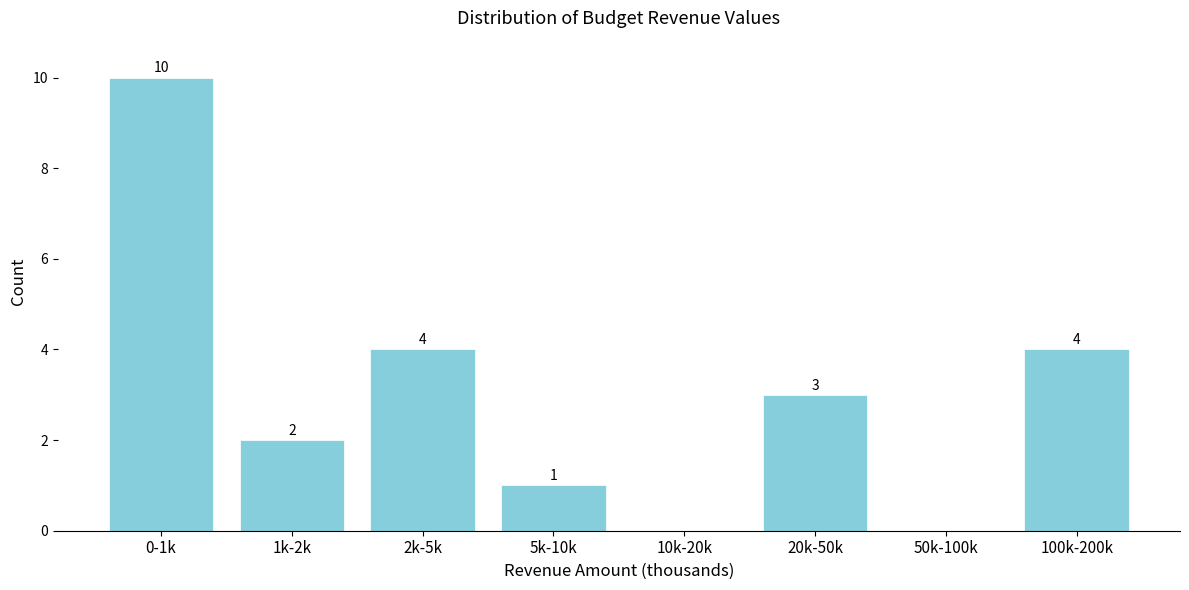

Reading left to right, transcribe all the data shown in this chart.

0-1k=10	1k-2k=2	2k-5k=4	5k-10k=1	10k-20k=0	20k-50k=3	50k-100k=0	100k-200k=4